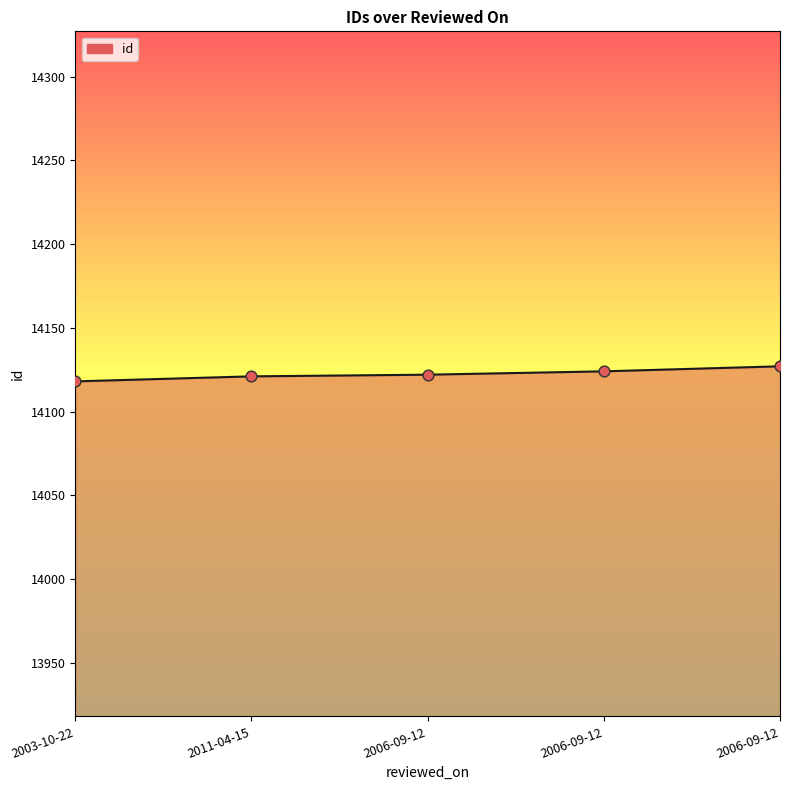

Is this an area chart (filled region under the line)?

Yes